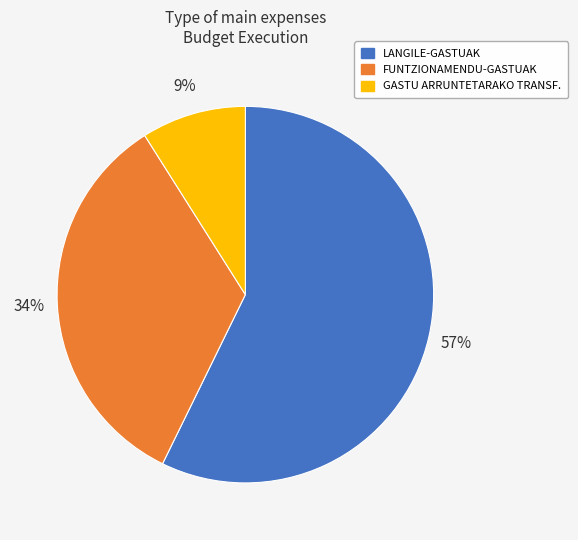

Which category accounts for the majority?

LANGILE-GASTUAK